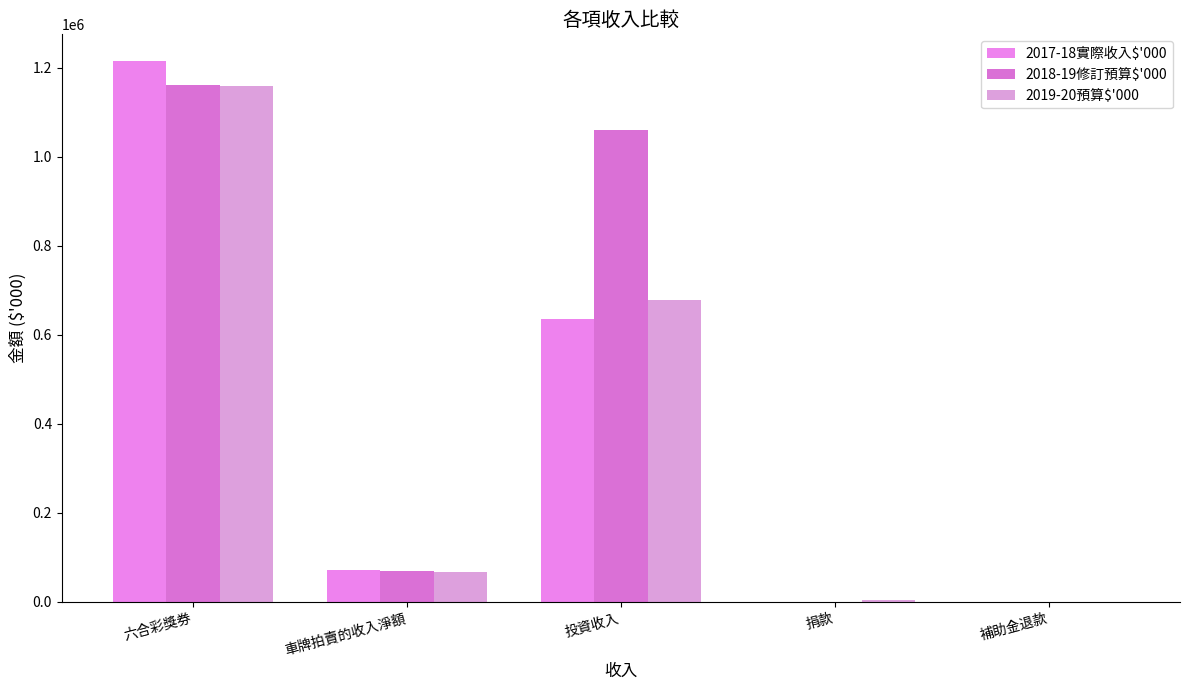

Reading left to right, list all the values displayed in this chart.

2017-18實際收入$'000: 六合彩獎券=1213983	車牌拍賣的收入淨額=71107	投資收入=634908	捐款=0	補助金退款=218
2018-19修訂預算$'000: 六合彩獎券=1160384	車牌拍賣的收入淨額=68475	投資收入=1060734	捐款=419	補助金退款=1
2019-20預算$'000: 六合彩獎券=1158498	車牌拍賣的收入淨額=66188	投資收入=679000	捐款=3660	補助金退款=0